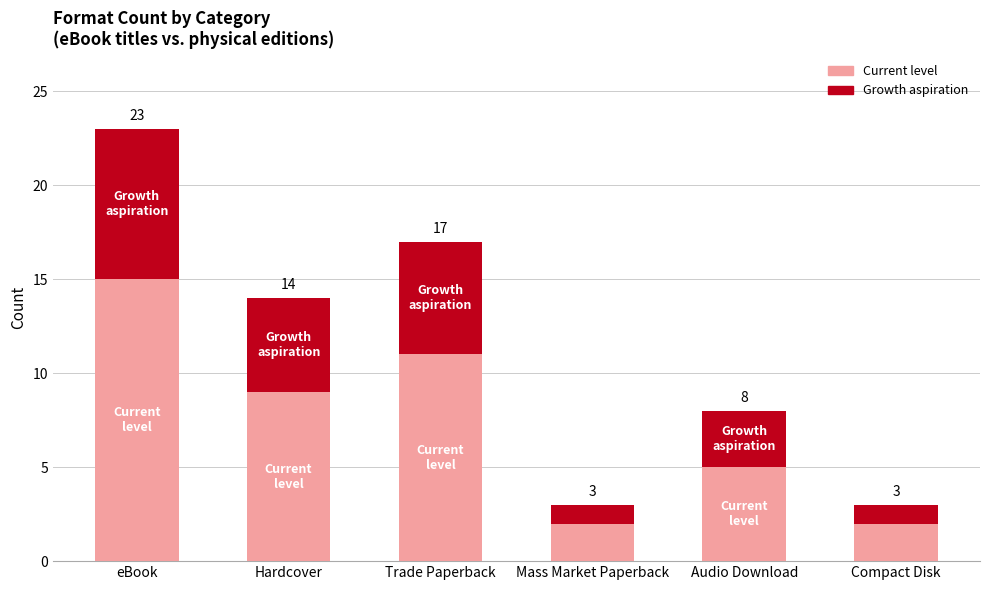

Where is Current level nearest to the value 8?

Hardcover